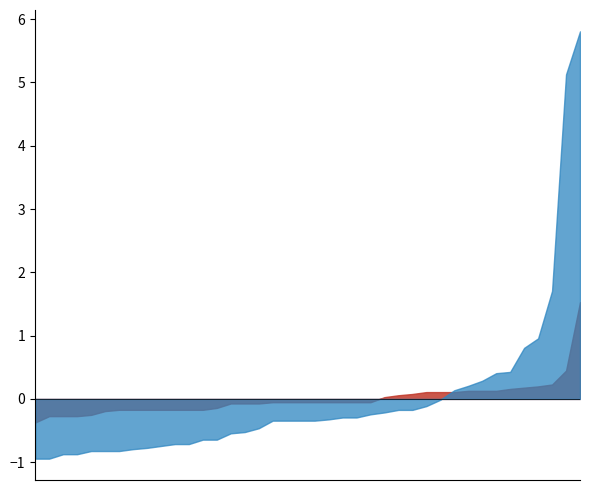

What is the smallest value displayed?

-0.9